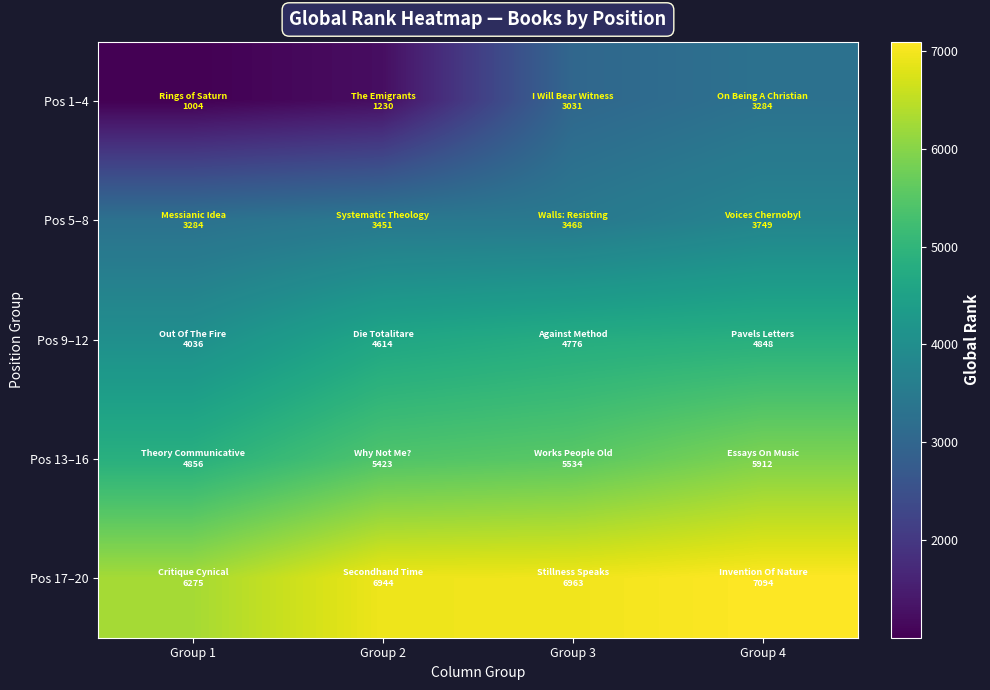

Reading left to right, what are all the values shown in this chart?

Pos 1–4: Group 1=1004	Group 2=1230	Group 3=3031	Group 4=3284
Pos 5–8: Group 1=3284	Group 2=3451	Group 3=3468	Group 4=3749
Pos 9–12: Group 1=4036	Group 2=4614	Group 3=4776	Group 4=4848
Pos 13–16: Group 1=4856	Group 2=5423	Group 3=5534	Group 4=5912
Pos 17–20: Group 1=6275	Group 2=6944	Group 3=6963	Group 4=7094